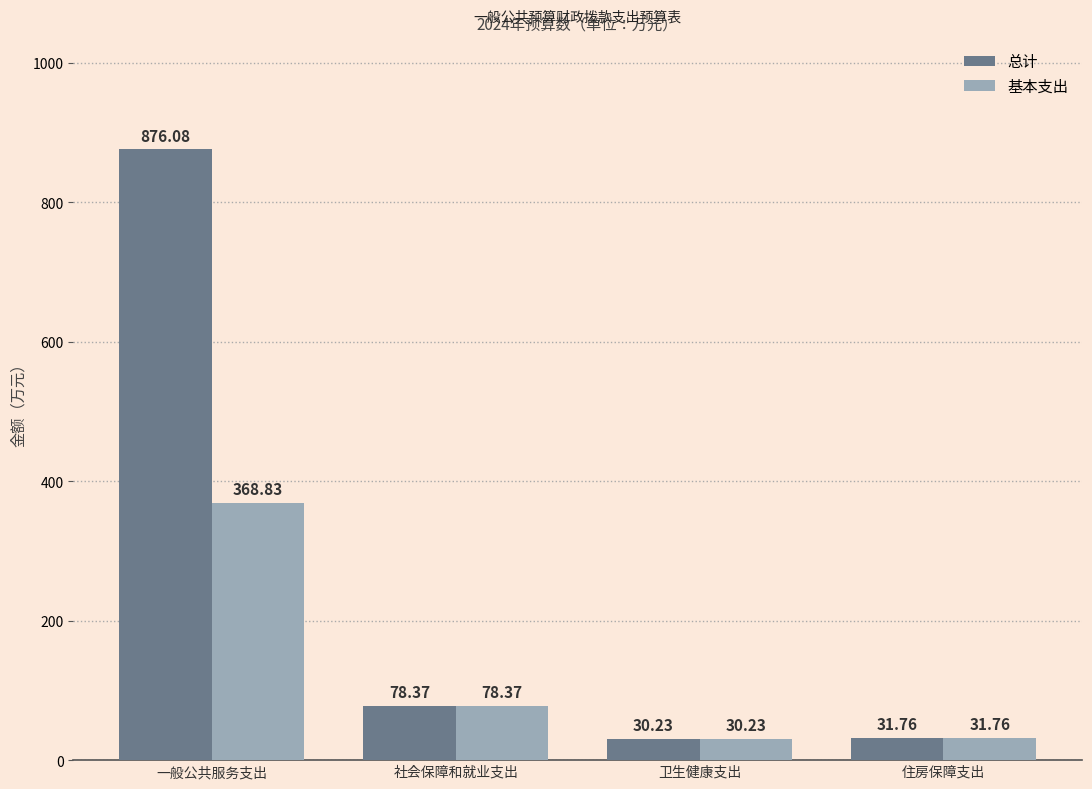

What is the label of the 2nd bar from the left?

社会保障和就业支出